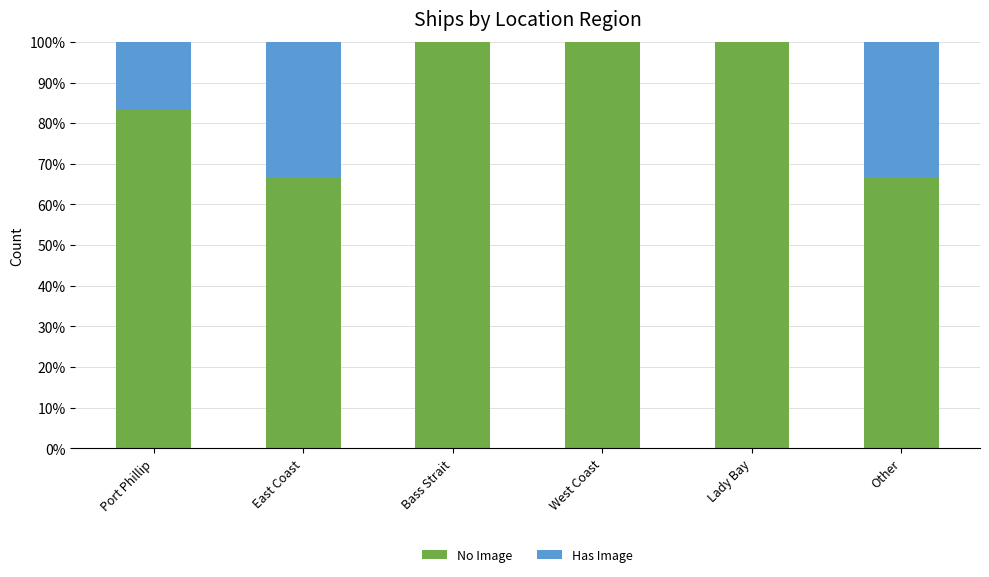

The value of No Image at Bass Strait is 172.7. True or false?

False